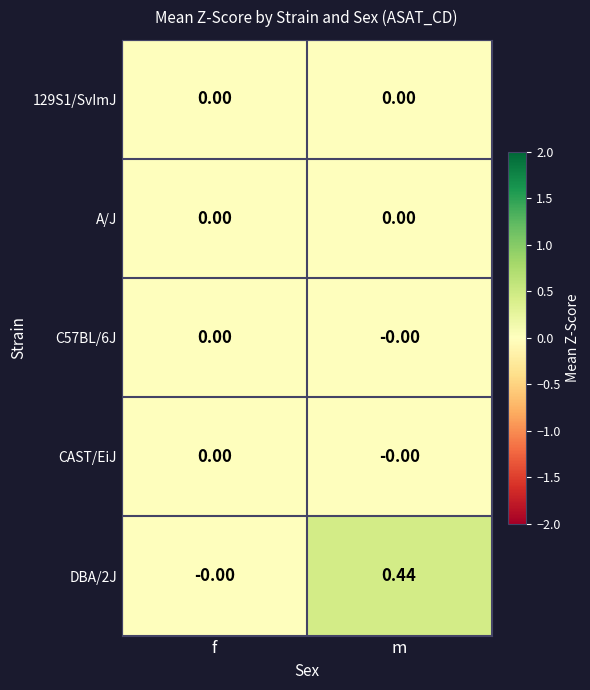

Which category has the highest value in the DBA/2J series?

m